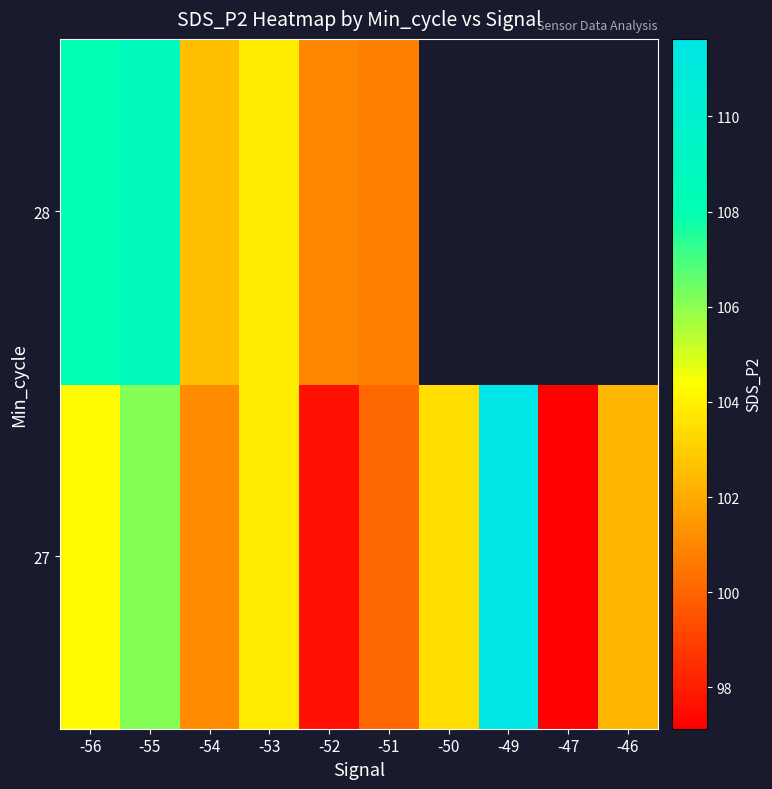

Is it true that 27 equals 111.6 at -49?

True